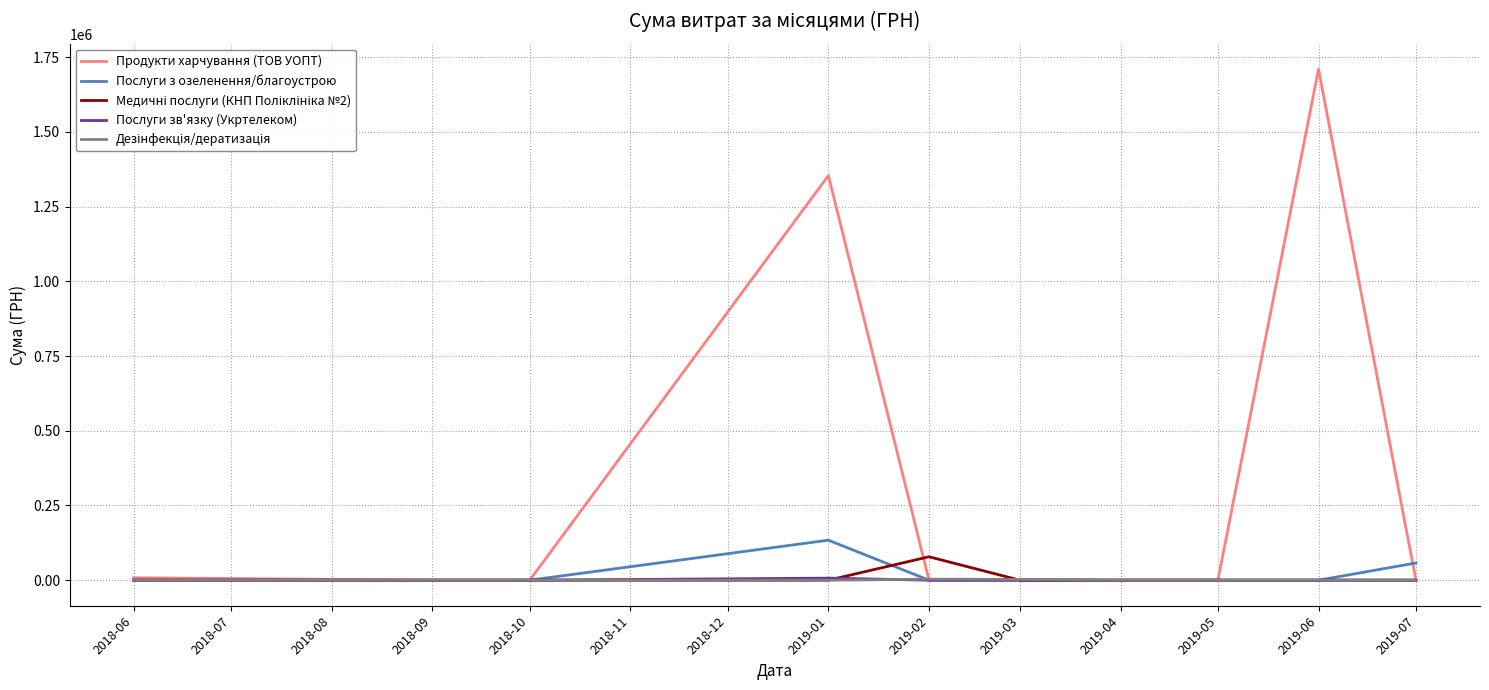

How many lines are shown in the chart?

5